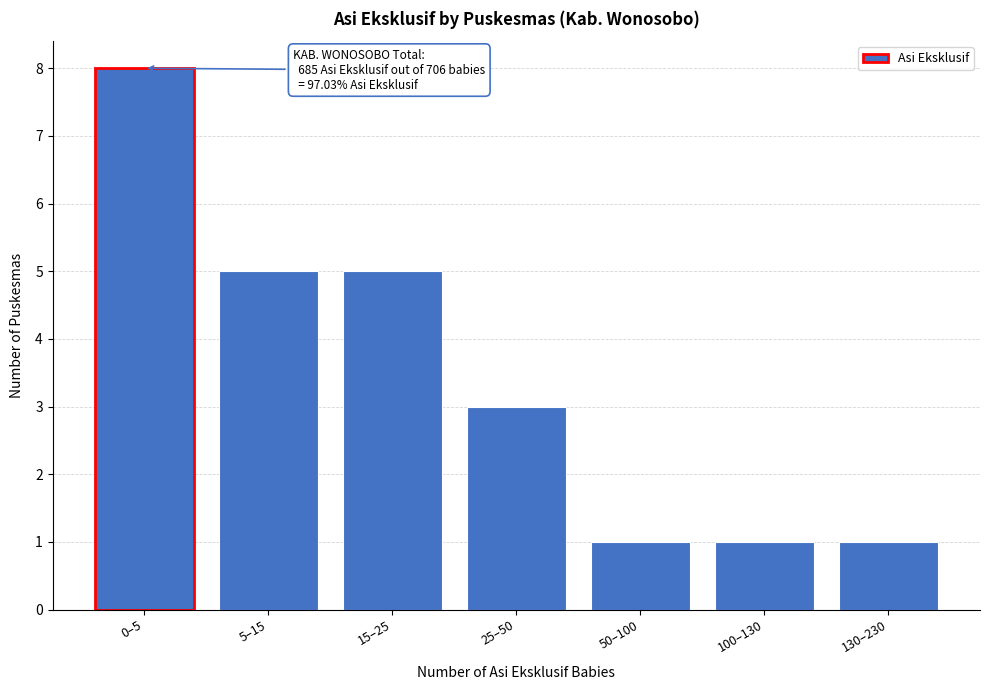

Reading left to right, what are all the values shown in this chart?

8	5	5	3	1	1	1